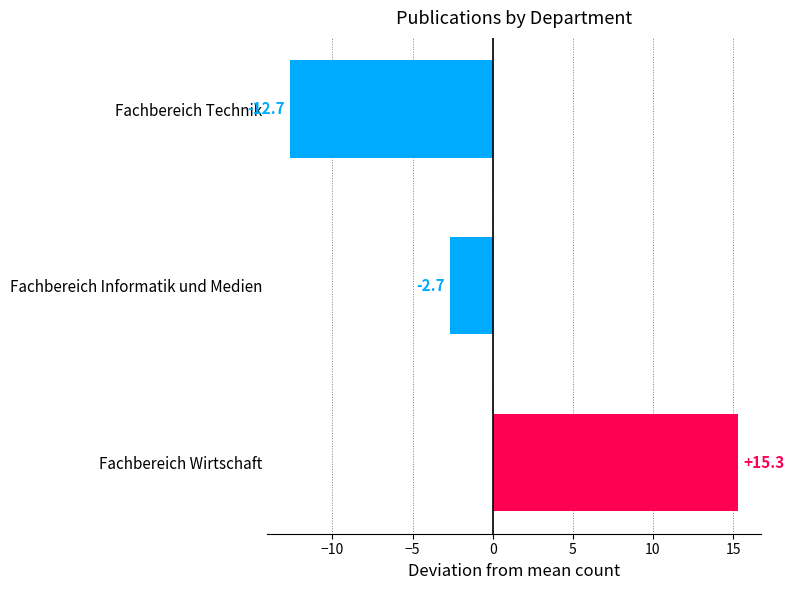

The chart shows a value of 15.3 at Fachbereich Wirtschaft. True or false?

True